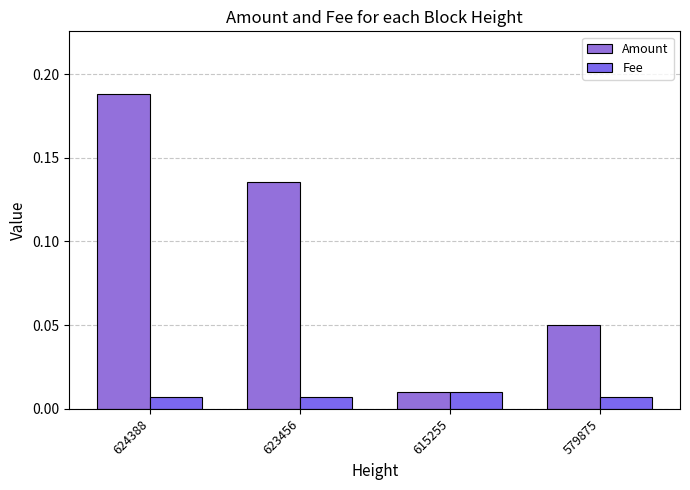

Reading left to right, what are all the values shown in this chart?

Amount: 624388=0.2	623456=0.1	615255=0.0	579875=0.1
Fee: 624388=0.0	623456=0.0	615255=0.0	579875=0.0